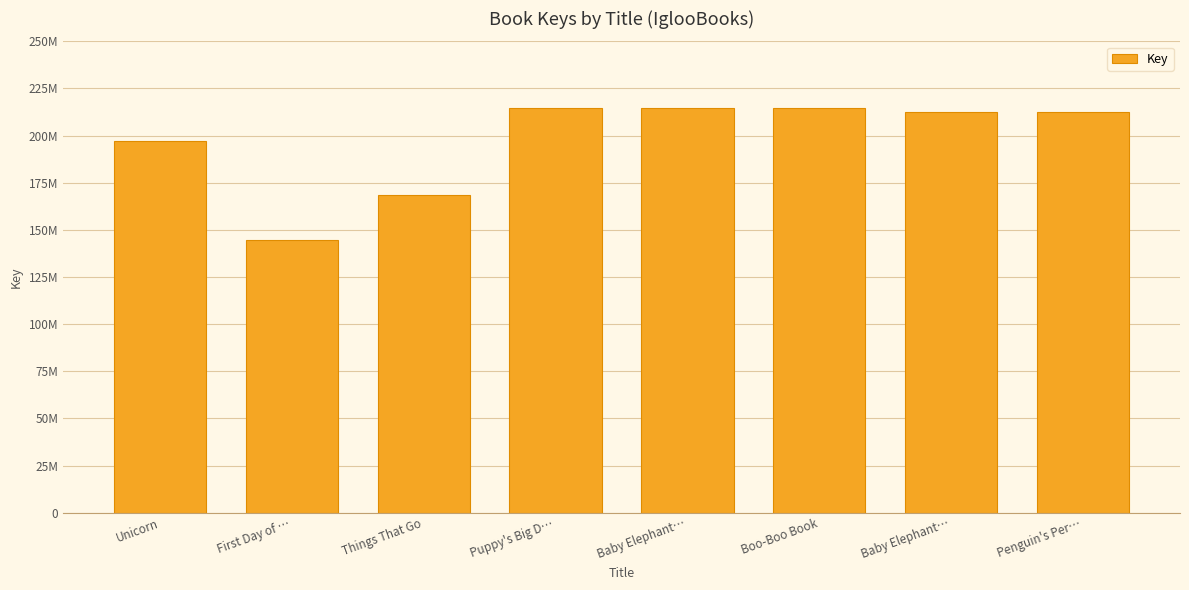

Are the bars horizontal?

No